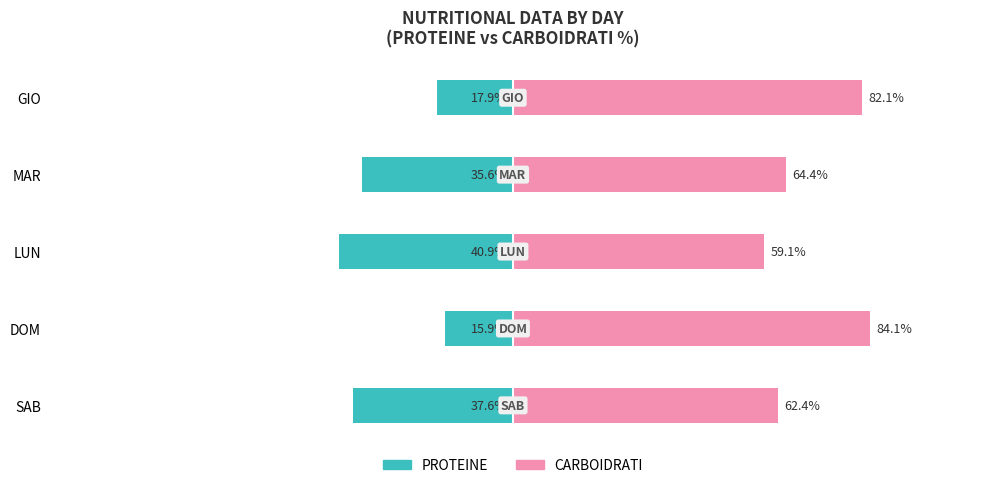

Does the chart contain stacked bars?

No